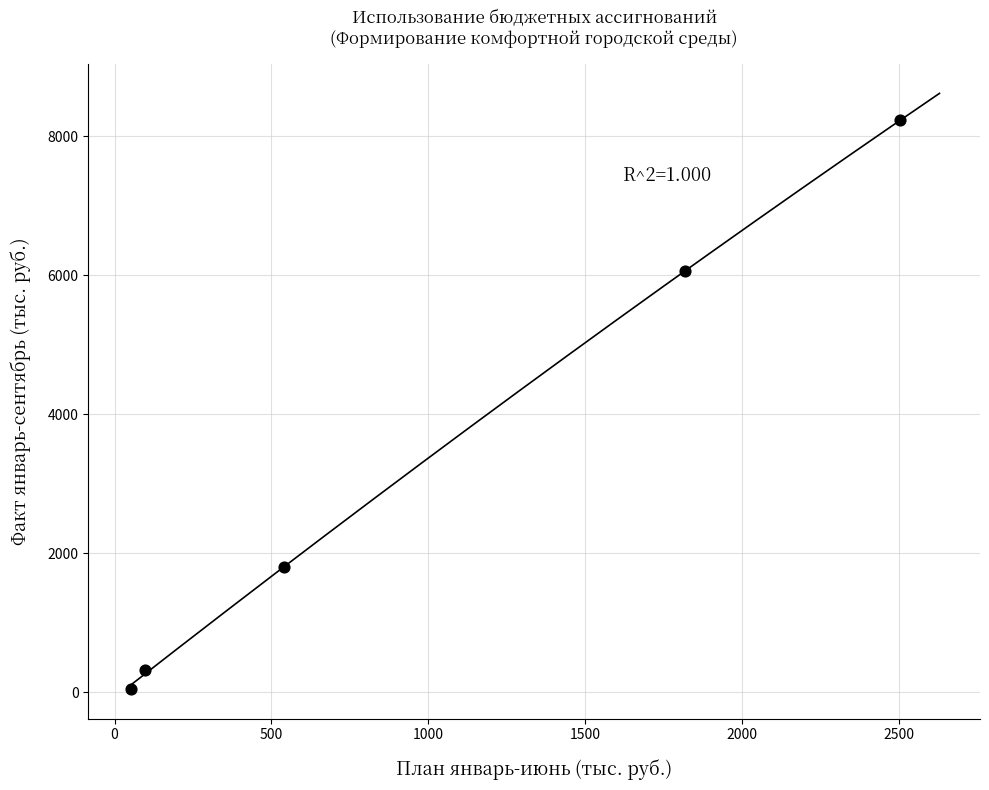

What Y value in the scatter plot is closest to 4140?

6057.4